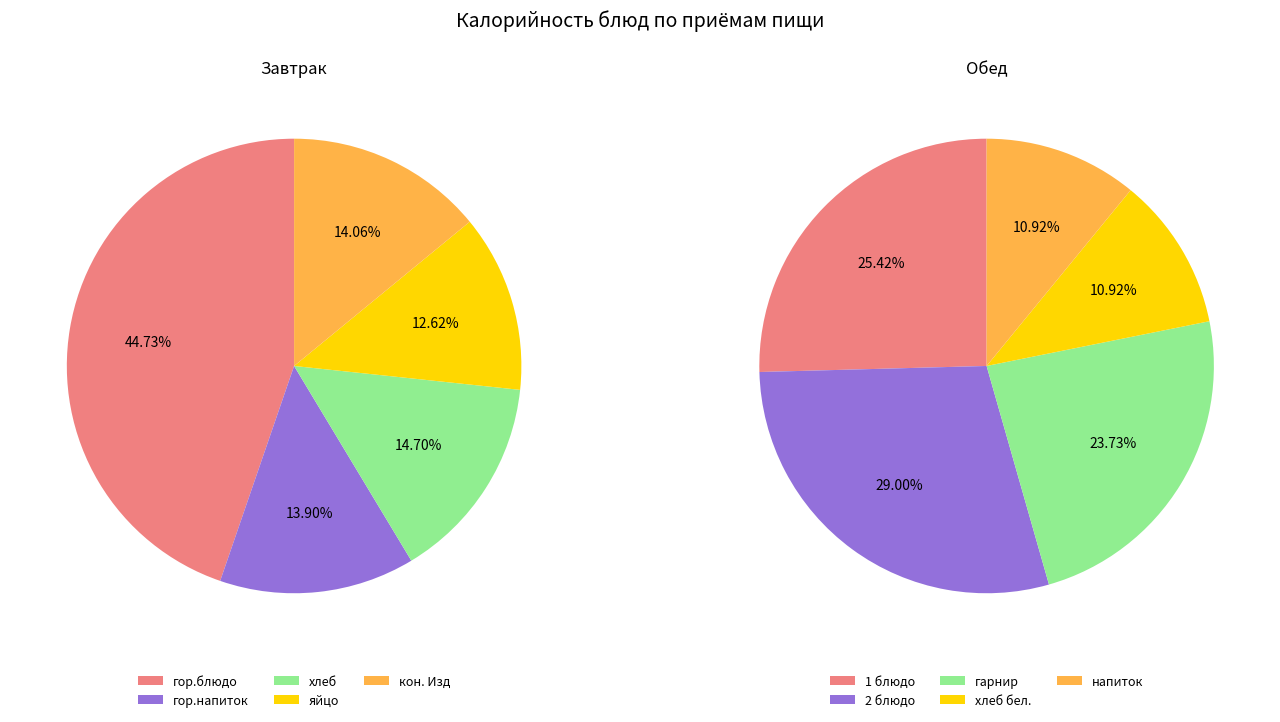

The 2 slice represents 21% of the pie. True or false?

False